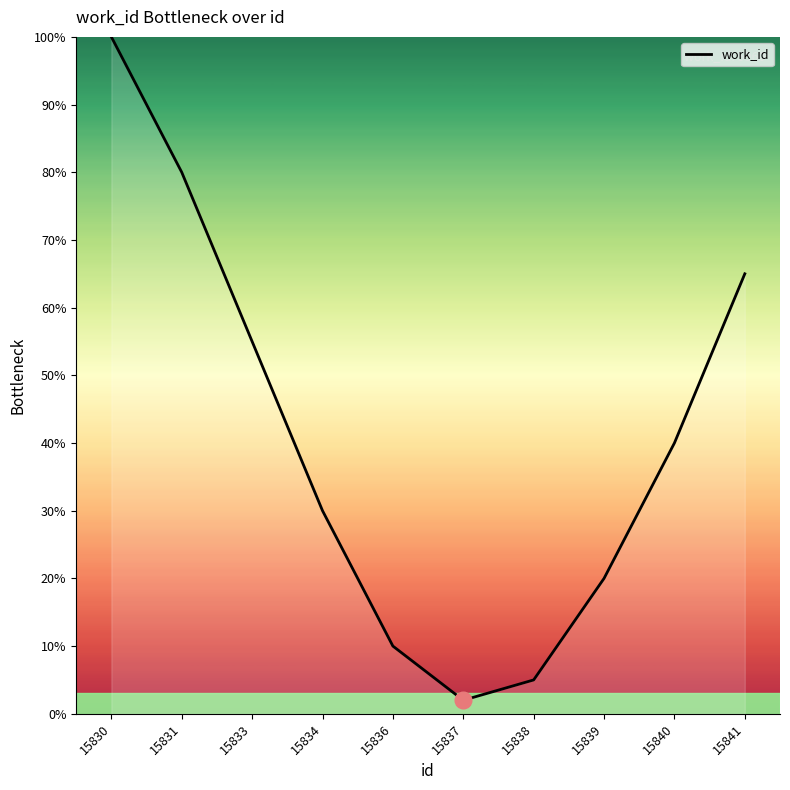

True or false: the data shows 88 at 15841.

False